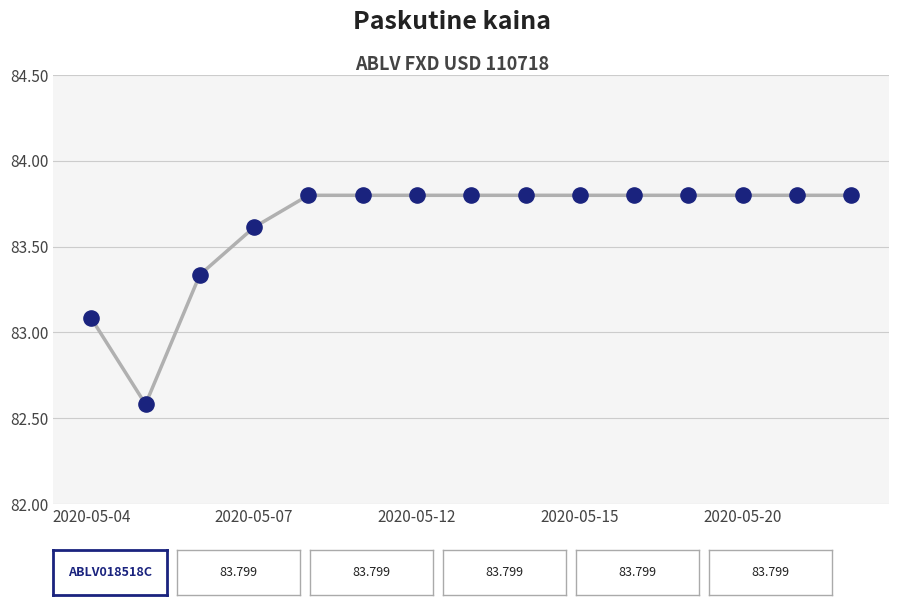

What is the range of Y values (max minus min)?

1.2